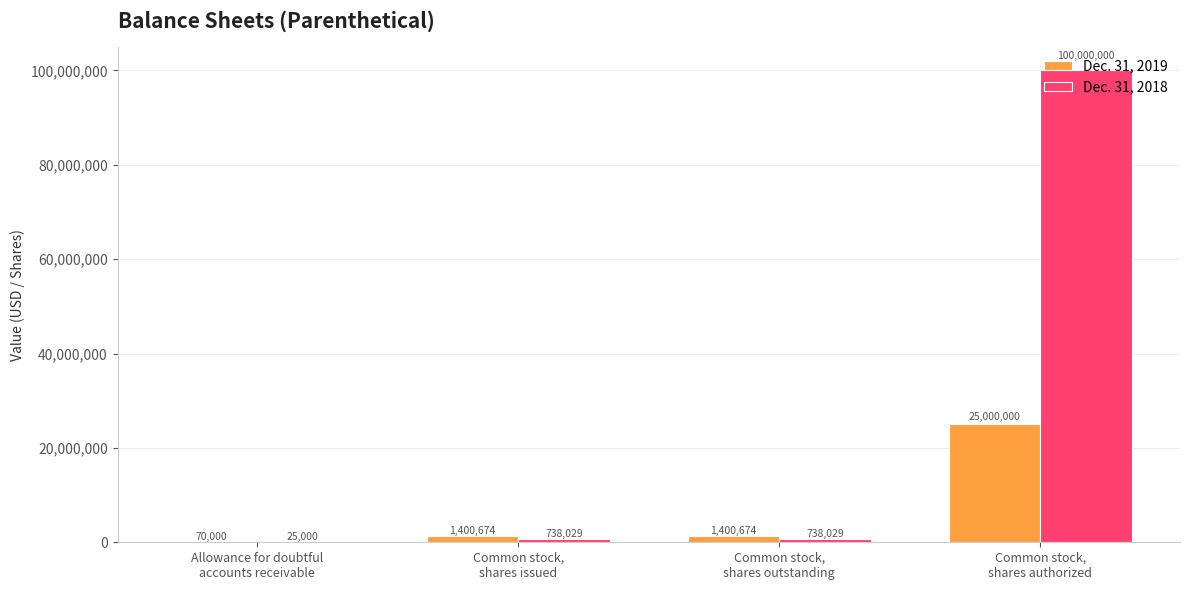

Reading left to right, transcribe all the data shown in this chart.

Dec. 31, 2019: 70000	1400674	1400674	25000000
Dec. 31, 2018: 25000	738029	738029	100000000